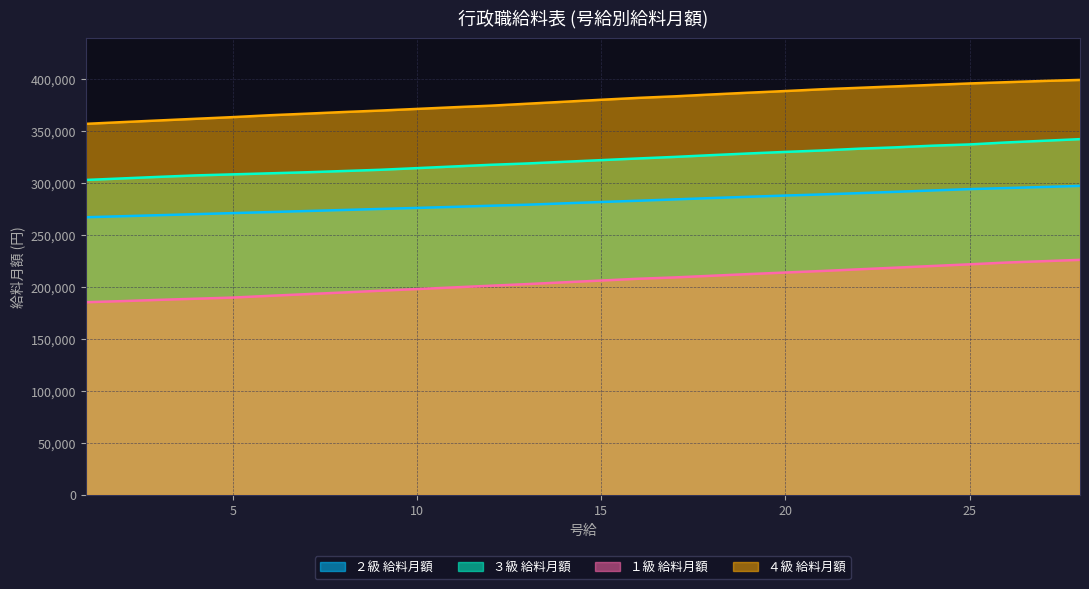

What is the difference between the second highest and minimum values in the １級 給料月額 series?

39500